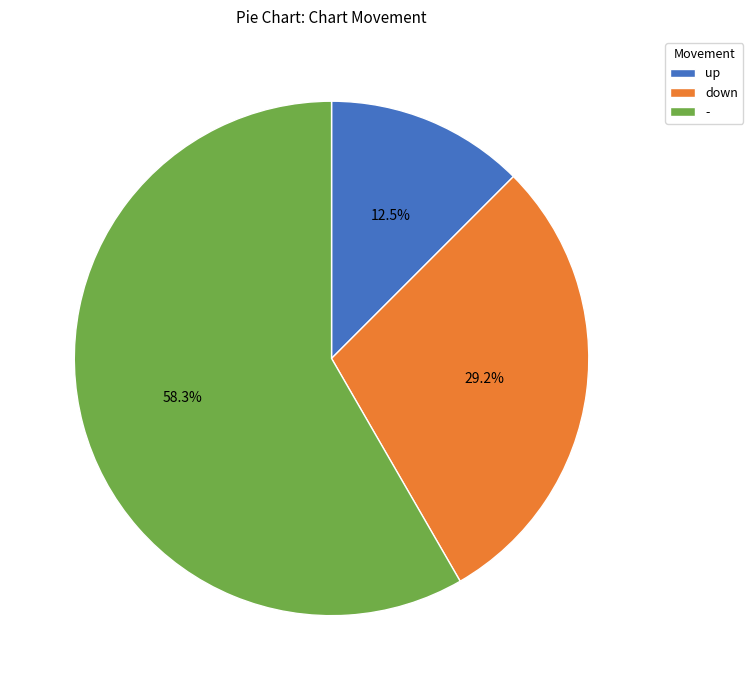

How many slices are in this pie chart?

3